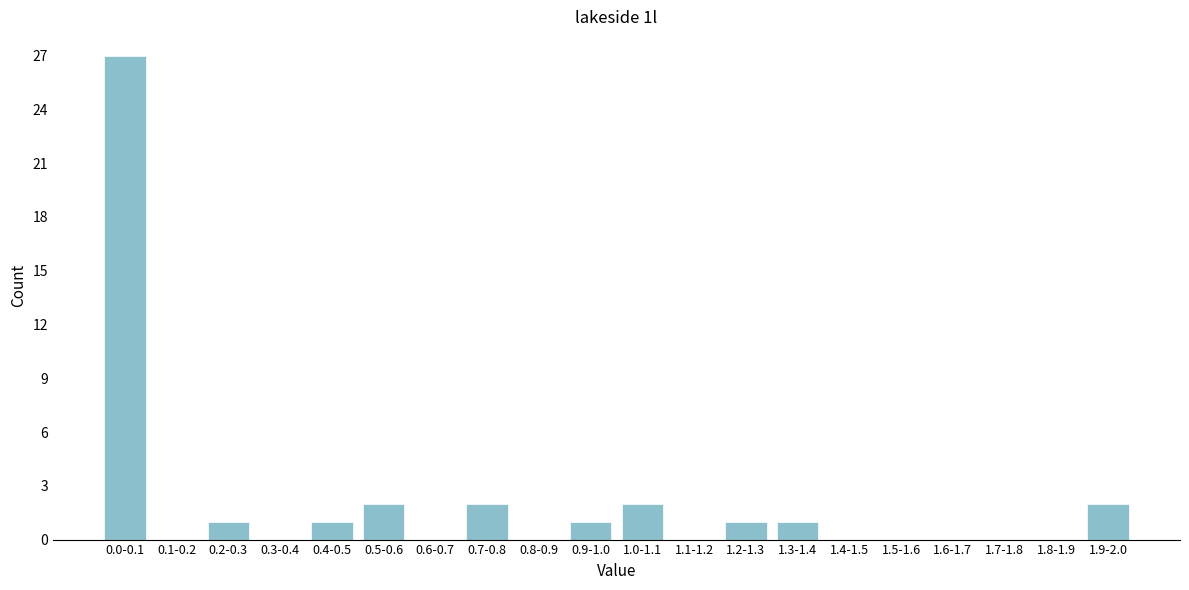

Reading right to left, list all the values displayed in this chart.

1.9-2.0=2	1.8-1.9=0	1.7-1.8=0	1.6-1.7=0	1.5-1.6=0	1.4-1.5=0	1.3-1.4=1	1.2-1.3=1	1.1-1.2=0	1.0-1.1=2	0.9-1.0=1	0.8-0.9=0	0.7-0.8=2	0.6-0.7=0	0.5-0.6=2	0.4-0.5=1	0.3-0.4=0	0.2-0.3=1	0.1-0.2=0	0.0-0.1=27